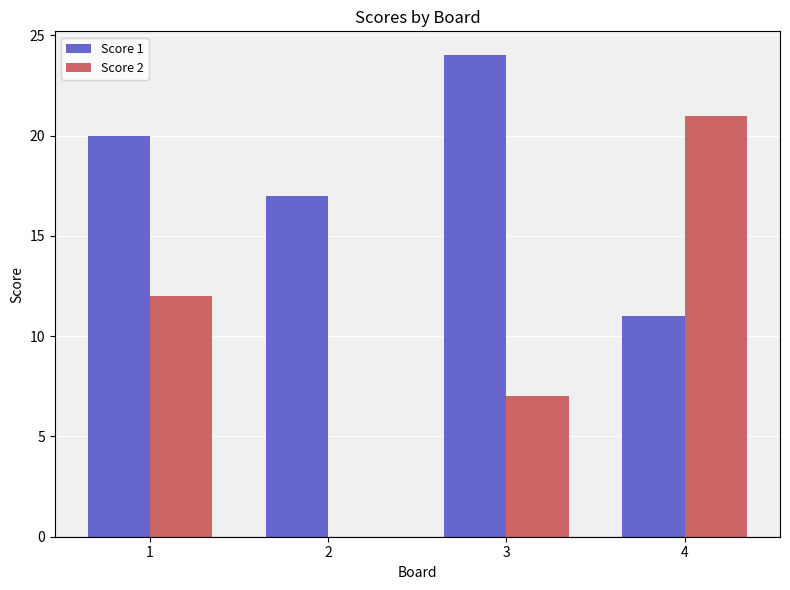

What is the maximum value for Score 2?

21